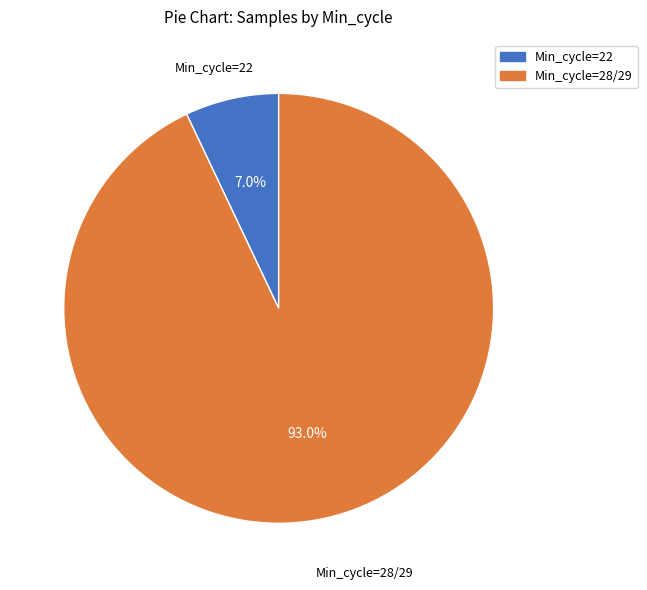

How many segments does this pie chart have?

2